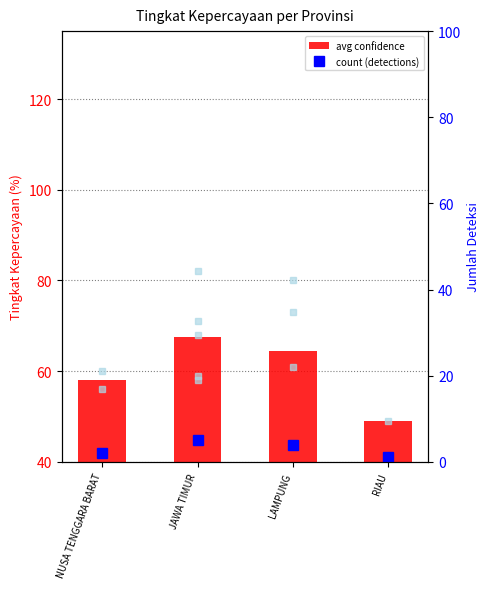

What is the greatest value displayed?

67.6